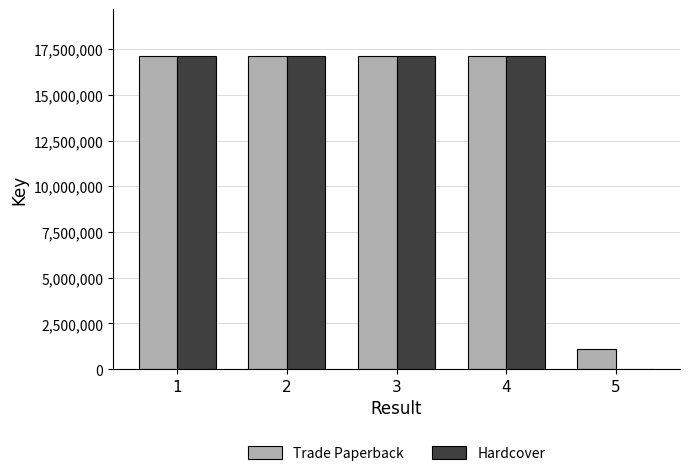

What is the greatest value displayed?

17131840